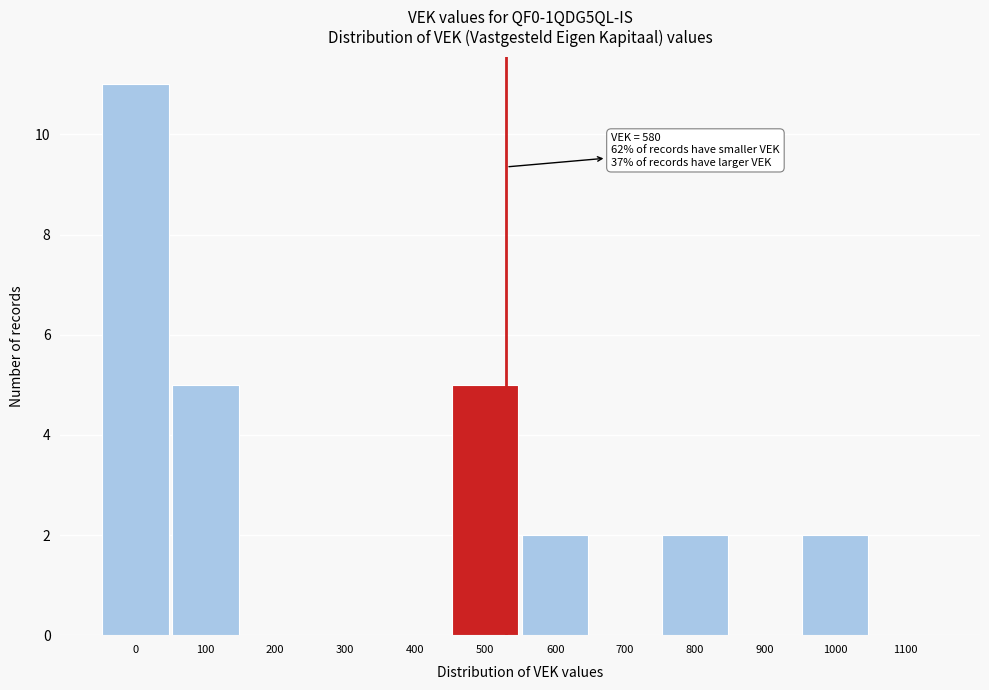

Reading left to right, extract all data points from this chart.

0=11	100=5	200=0	300=0	400=0	500=5	600=2	700=0	800=2	900=0	1000=2	1100=0